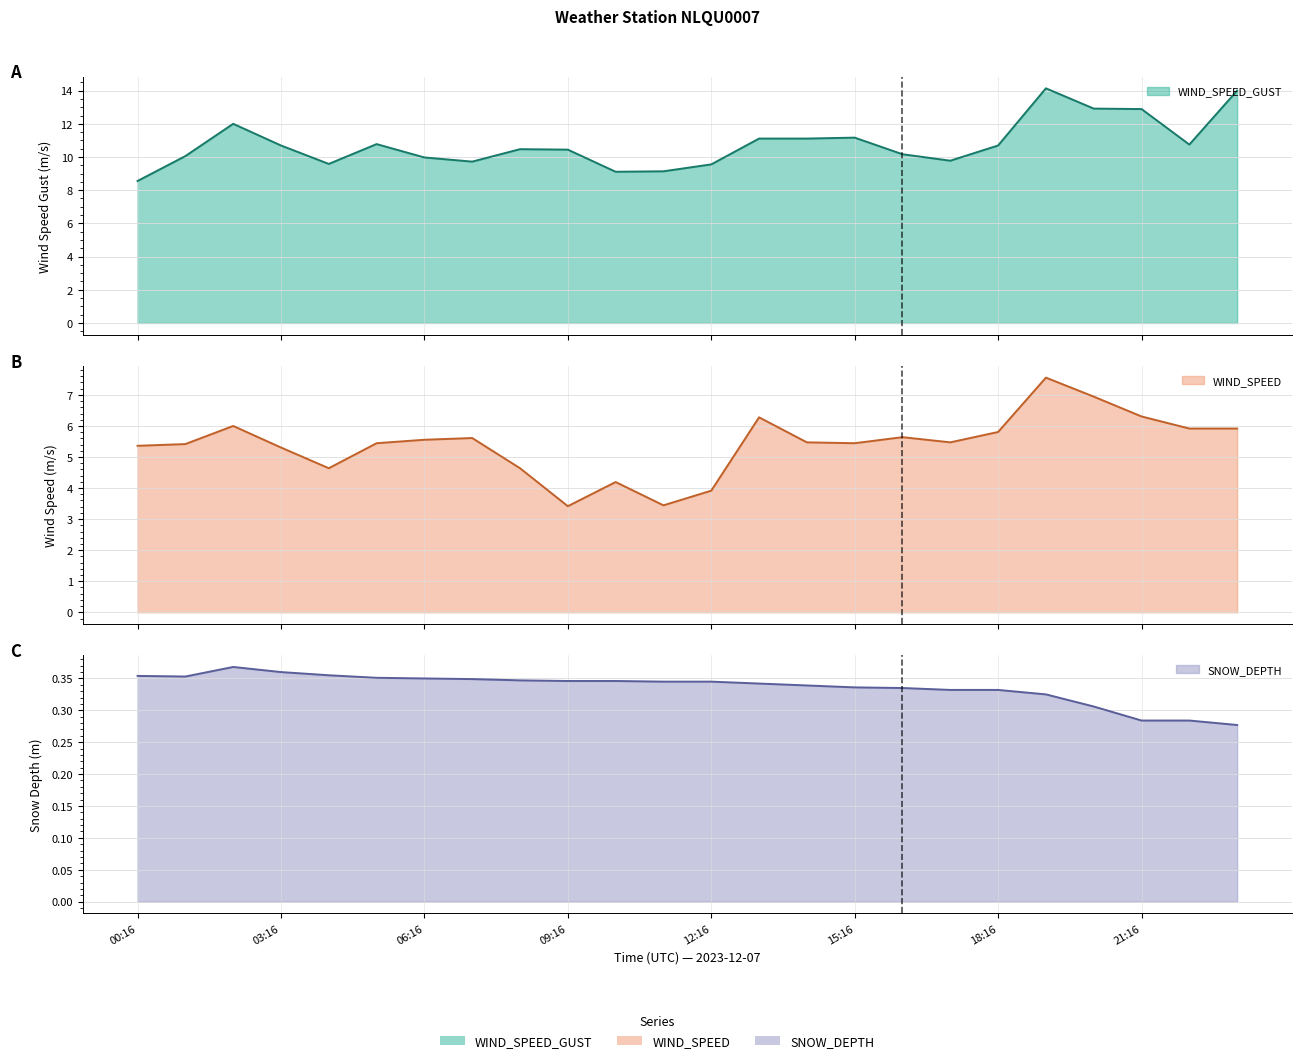

Between 00:16 and 04:16, which is larger?

04:16